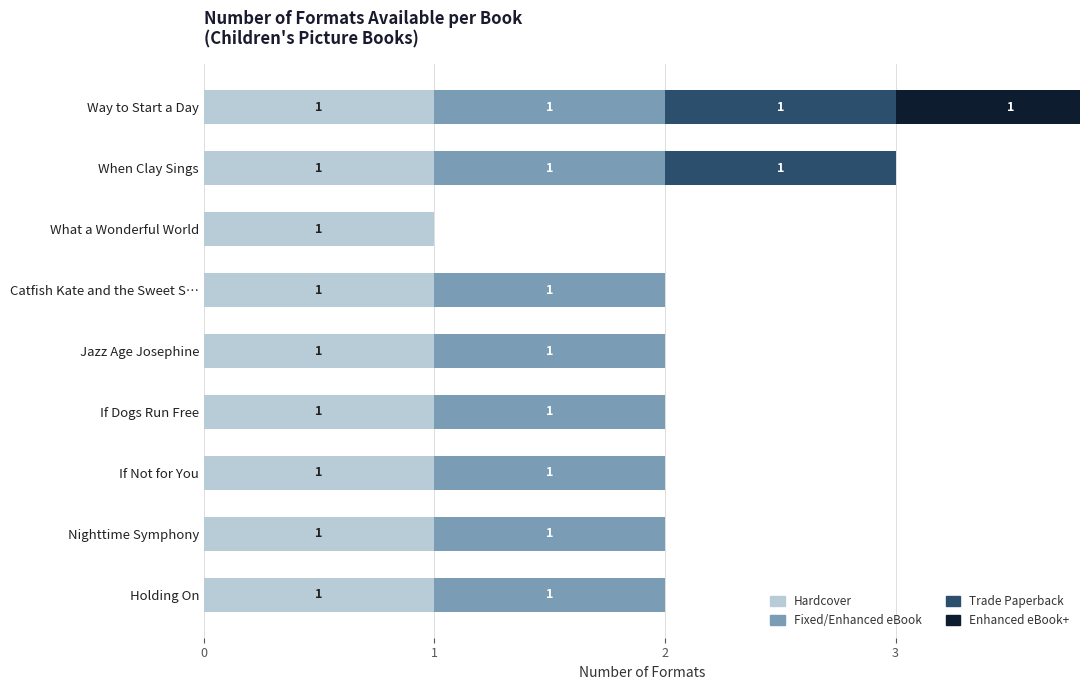

Rank the series by their maximum value, from lowest to highest.

Hardcover, Fixed/Enhanced eBook, Trade Paperback, Enhanced eBook+